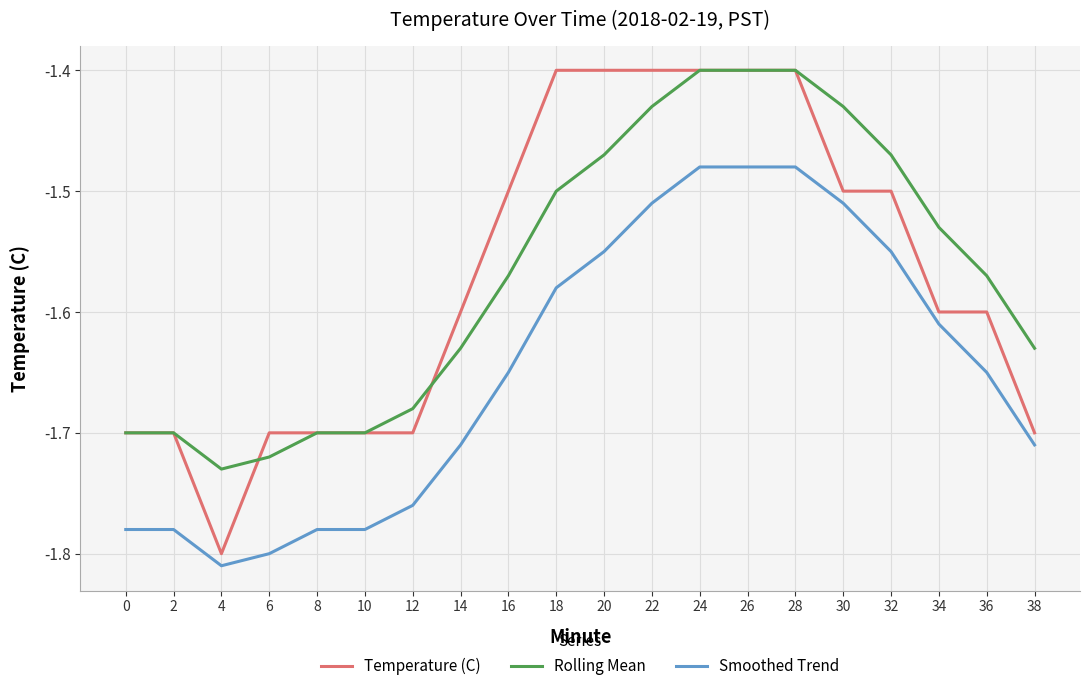

True or false: Smoothed Trend and Rolling Mean intersect in this chart.

False